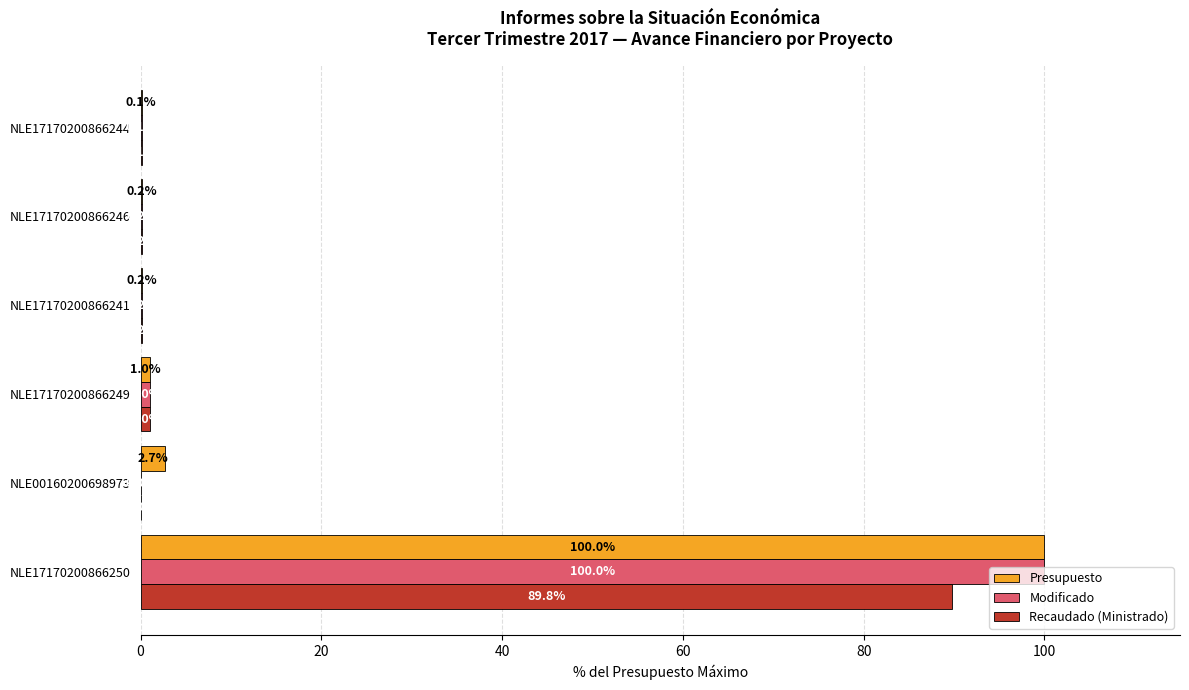

Which category has the highest value across all series?

NLE17170200866250